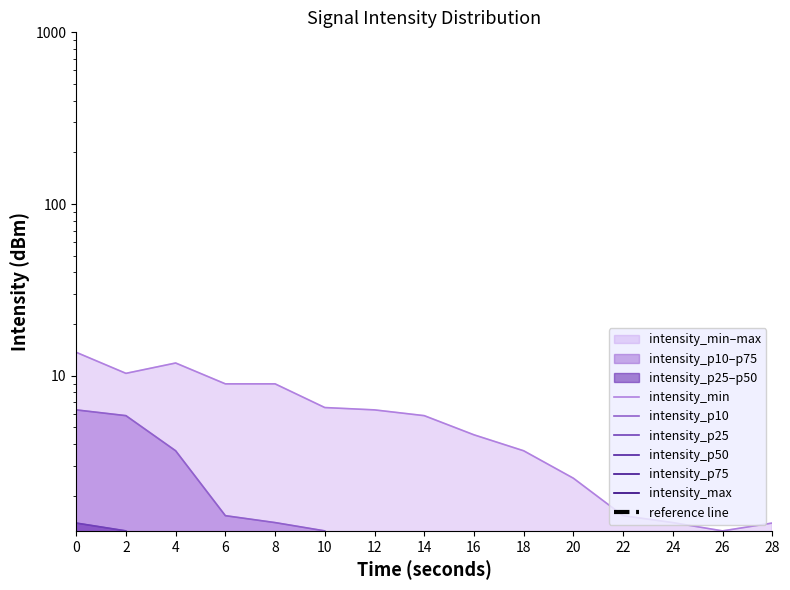

True or false: intensity_p25 and intensity_max cross at least once.

False